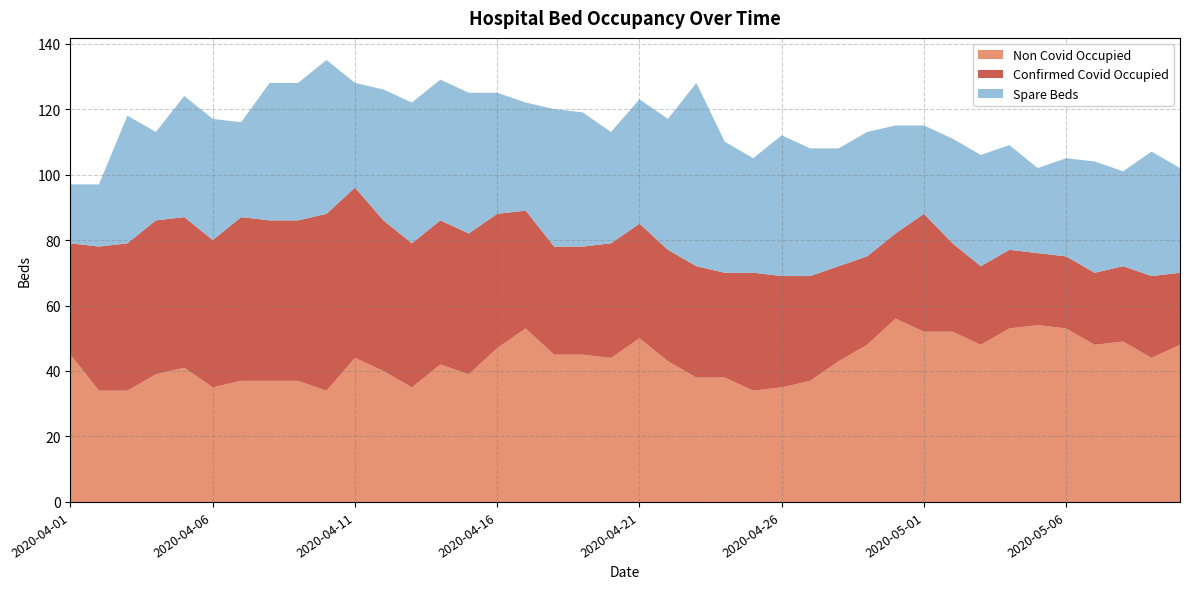

Reading right to left, list all the values displayed in this chart.

Non Covid Occupied: 2020-05-10=48	2020-05-09=44	2020-05-08=49	2020-05-07=48	2020-05-06=53	2020-05-05=54	2020-05-04=53	2020-05-03=48	2020-05-02=52	2020-05-01=52	2020-04-30=56	2020-04-29=48	2020-04-28=43	2020-04-27=37	2020-04-26=35	2020-04-25=34	2020-04-24=38	2020-04-23=38	2020-04-22=43	2020-04-21=50	2020-04-20=44	2020-04-19=45	2020-04-18=45	2020-04-17=53	2020-04-16=47	2020-04-15=39	2020-04-14=42	2020-04-13=35	2020-04-12=40	2020-04-11=44	2020-04-10=34	2020-04-09=37	2020-04-08=37	2020-04-07=37	2020-04-06=35	2020-04-05=41	2020-04-04=39	2020-04-03=34	2020-04-02=34	2020-04-01=45
Confirmed Covid Occupied: 2020-05-10=22	2020-05-09=25	2020-05-08=23	2020-05-07=22	2020-05-06=22	2020-05-05=22	2020-05-04=24	2020-05-03=24	2020-05-02=27	2020-05-01=36	2020-04-30=26	2020-04-29=27	2020-04-28=29	2020-04-27=32	2020-04-26=34	2020-04-25=36	2020-04-24=32	2020-04-23=34	2020-04-22=34	2020-04-21=35	2020-04-20=35	2020-04-19=33	2020-04-18=33	2020-04-17=36	2020-04-16=41	2020-04-15=43	2020-04-14=44	2020-04-13=44	2020-04-12=46	2020-04-11=52	2020-04-10=54	2020-04-09=49	2020-04-08=49	2020-04-07=50	2020-04-06=45	2020-04-05=46	2020-04-04=47	2020-04-03=45	2020-04-02=44	2020-04-01=34
Spare Beds: 2020-05-10=32	2020-05-09=38	2020-05-08=29	2020-05-07=34	2020-05-06=30	2020-05-05=26	2020-05-04=32	2020-05-03=34	2020-05-02=32	2020-05-01=27	2020-04-30=33	2020-04-29=38	2020-04-28=36	2020-04-27=39	2020-04-26=43	2020-04-25=35	2020-04-24=40	2020-04-23=56	2020-04-22=40	2020-04-21=38	2020-04-20=34	2020-04-19=41	2020-04-18=42	2020-04-17=33	2020-04-16=37	2020-04-15=43	2020-04-14=43	2020-04-13=43	2020-04-12=40	2020-04-11=32	2020-04-10=47	2020-04-09=42	2020-04-08=42	2020-04-07=29	2020-04-06=37	2020-04-05=37	2020-04-04=27	2020-04-03=39	2020-04-02=19	2020-04-01=18